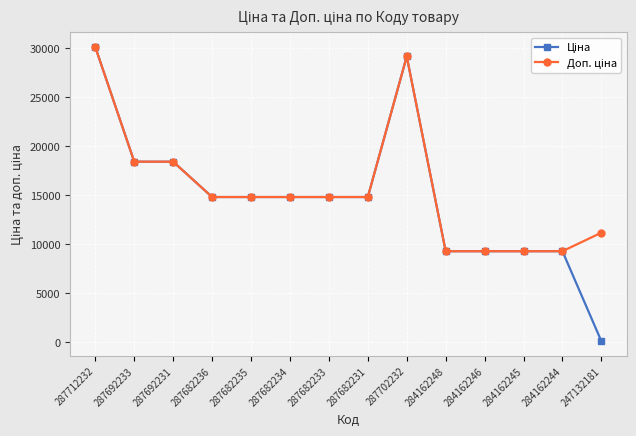

What is the greatest value displayed?

30102.8